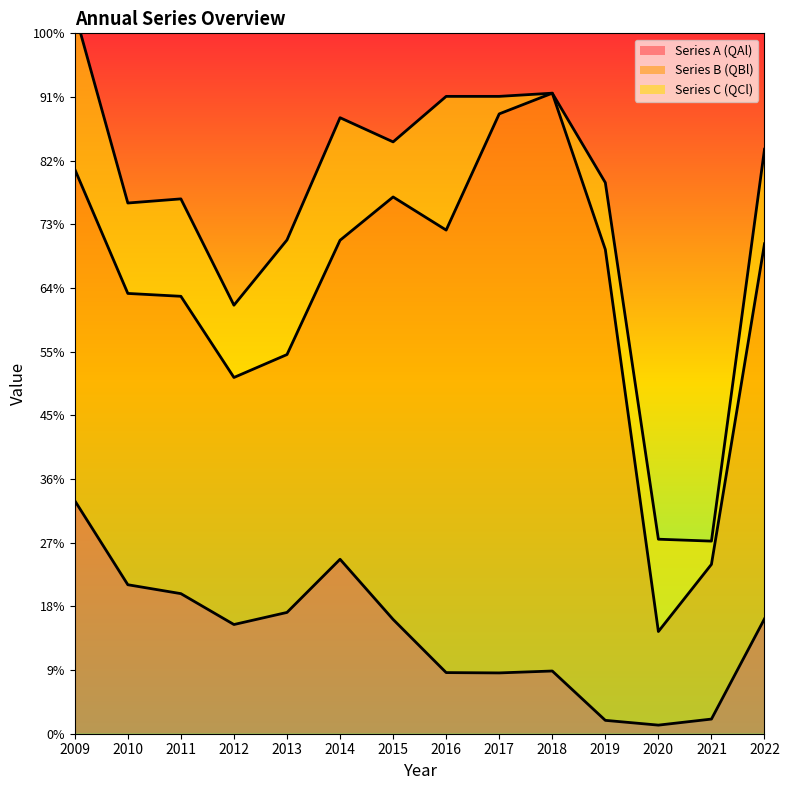

Count the number of categories in the chart.

14